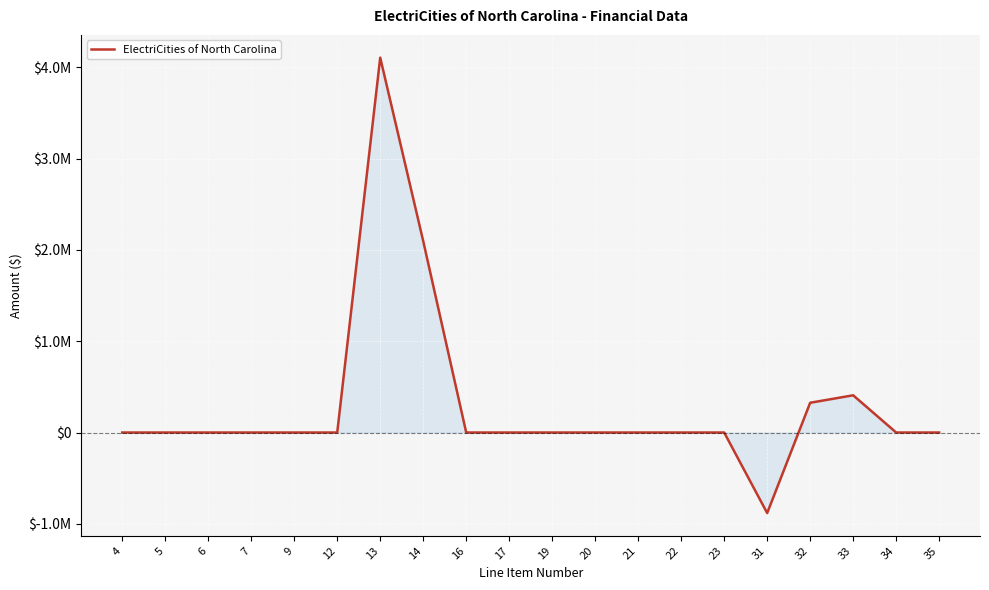

What is the average value?

302754